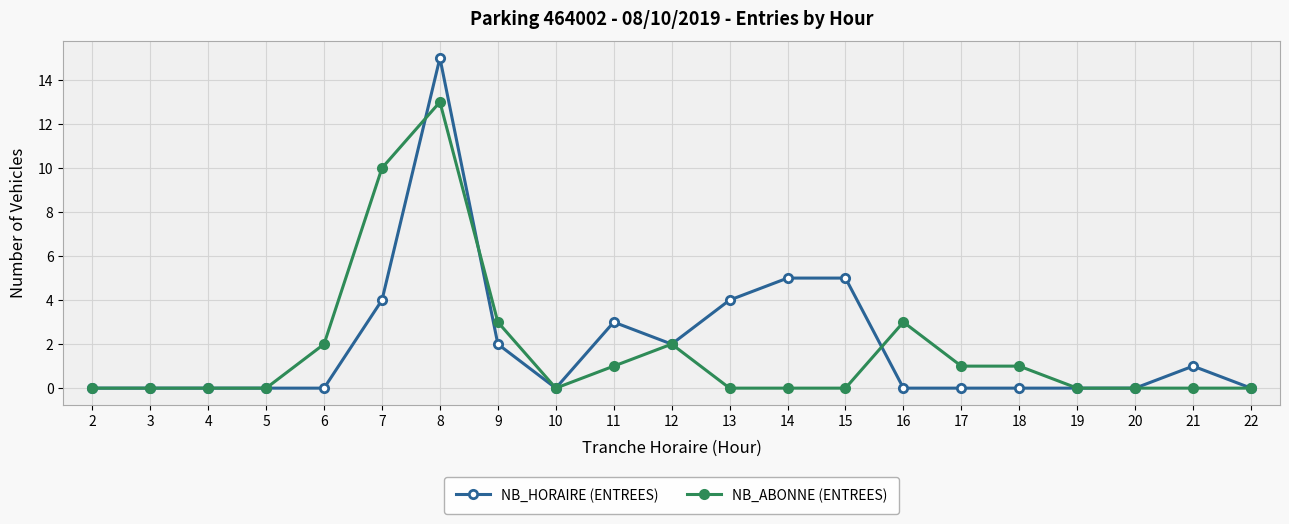

What is the greatest value displayed?

15